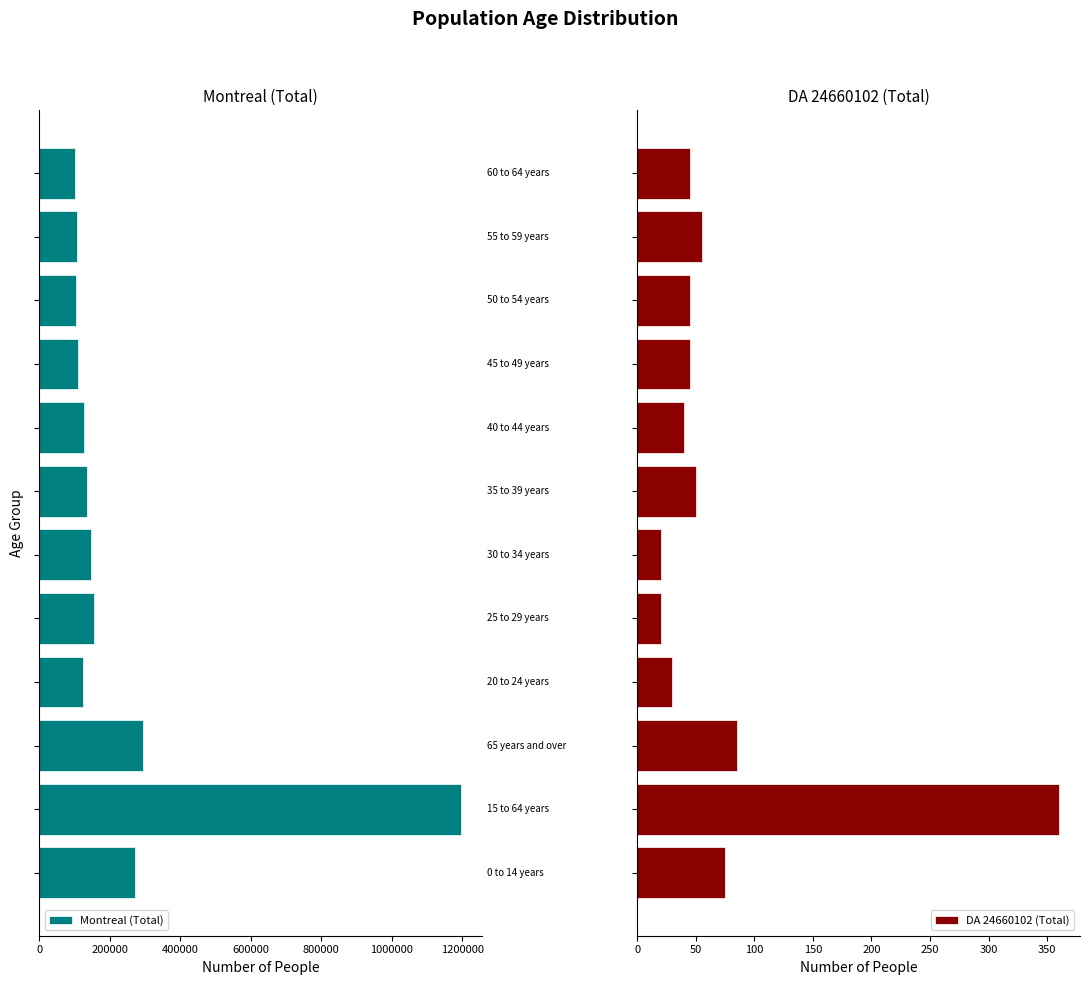

What is the difference between the maximum and minimum values in the DA 24660102 (Total) series?

340